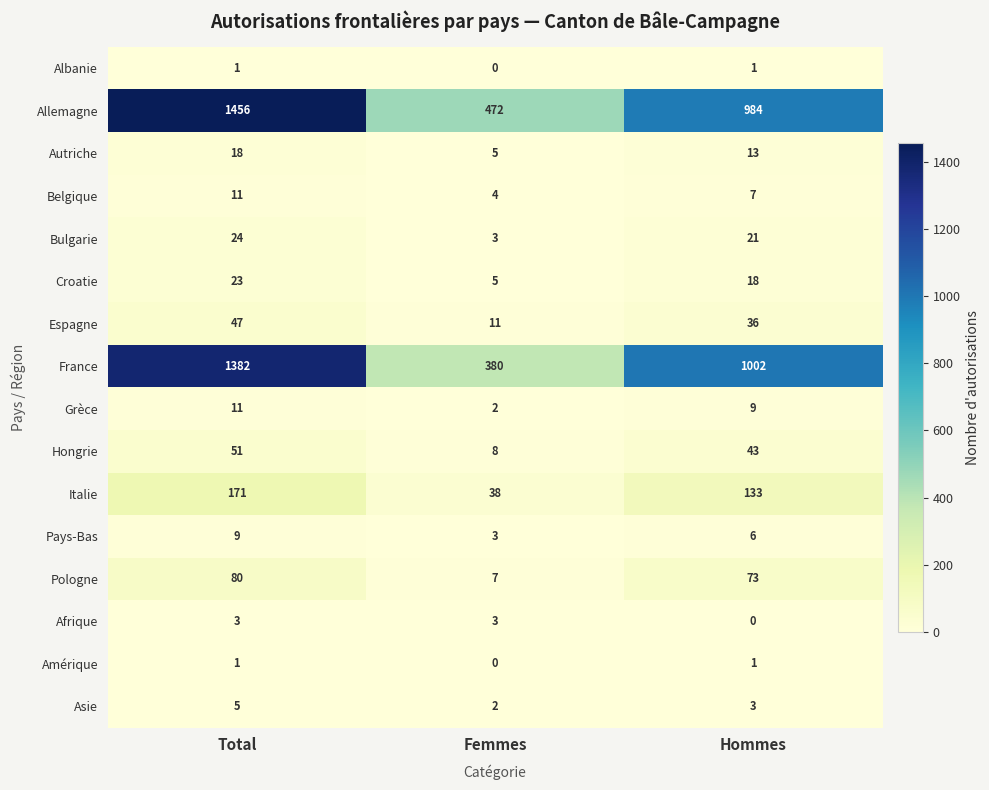

Count the number of categories in the chart.

3